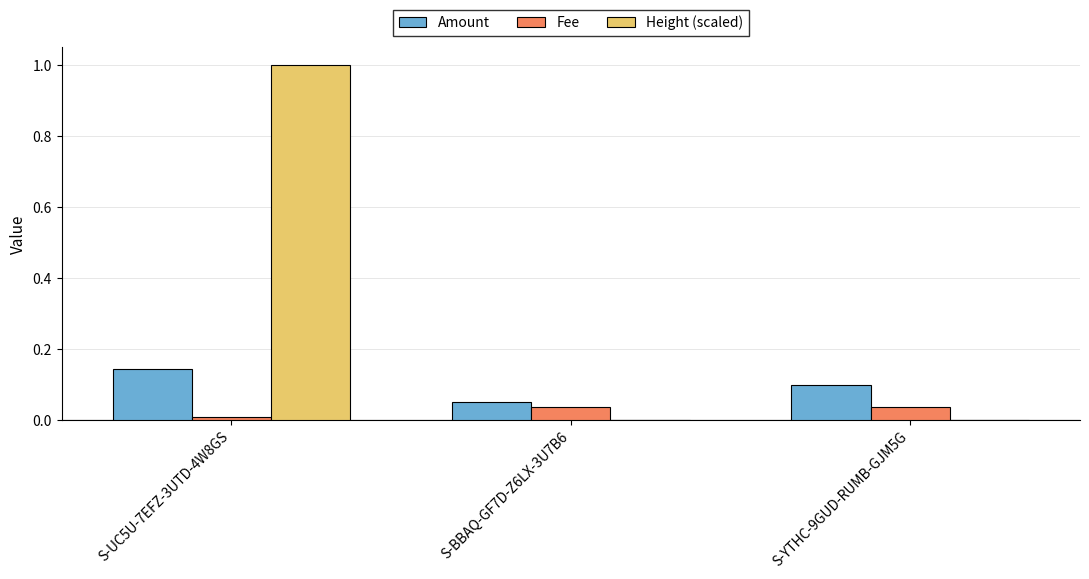

Between S-UC5U-7EFZ-3UTD-4W8GS and S-YTHC-9GUD-RUMB-GJM5G, which series saw the biggest shift?

Height (scaled)